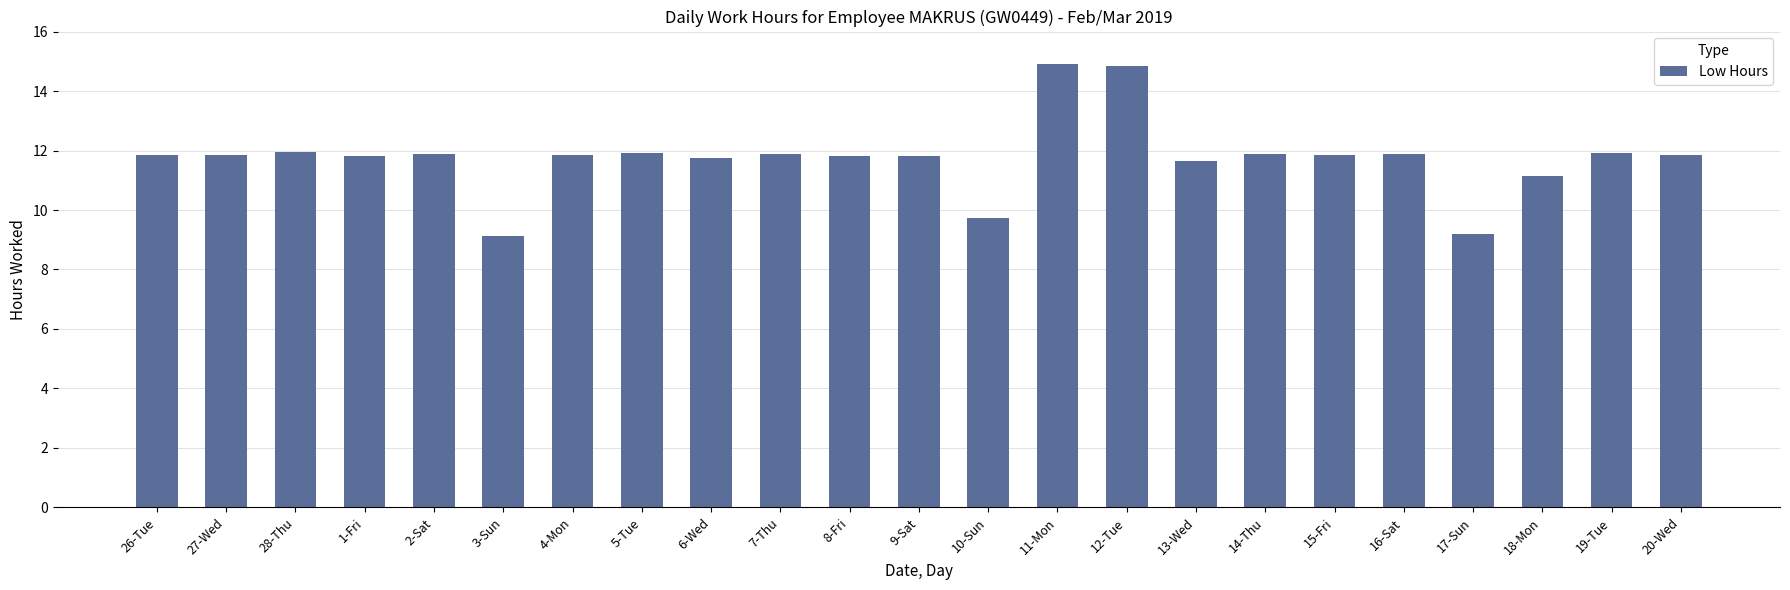

The chart shows a value of 11.7 at 6-Wed. True or false?

True